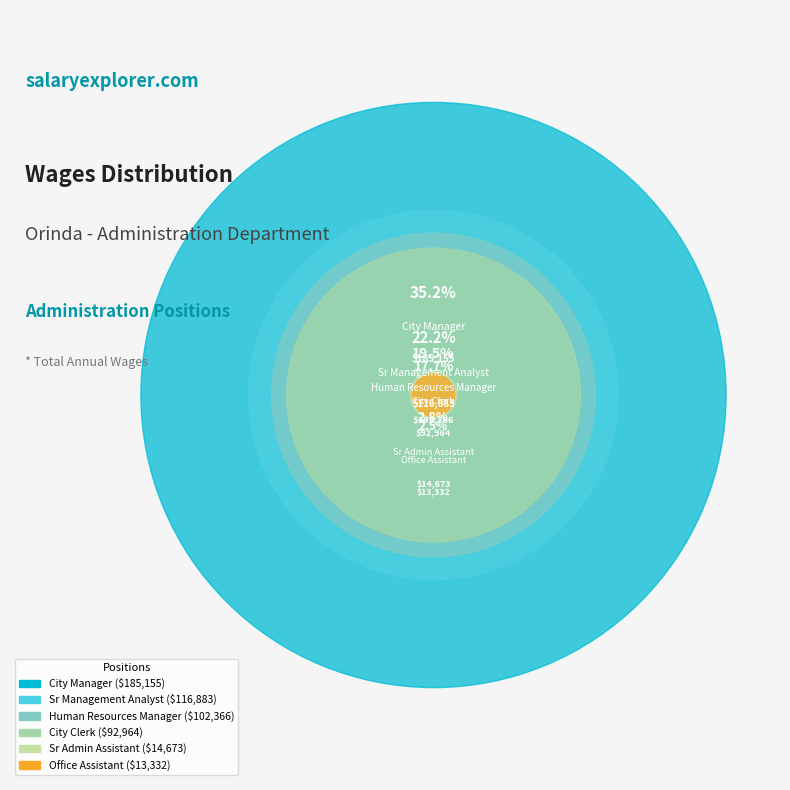

Is there any slice that represents more than half of the pie?

No